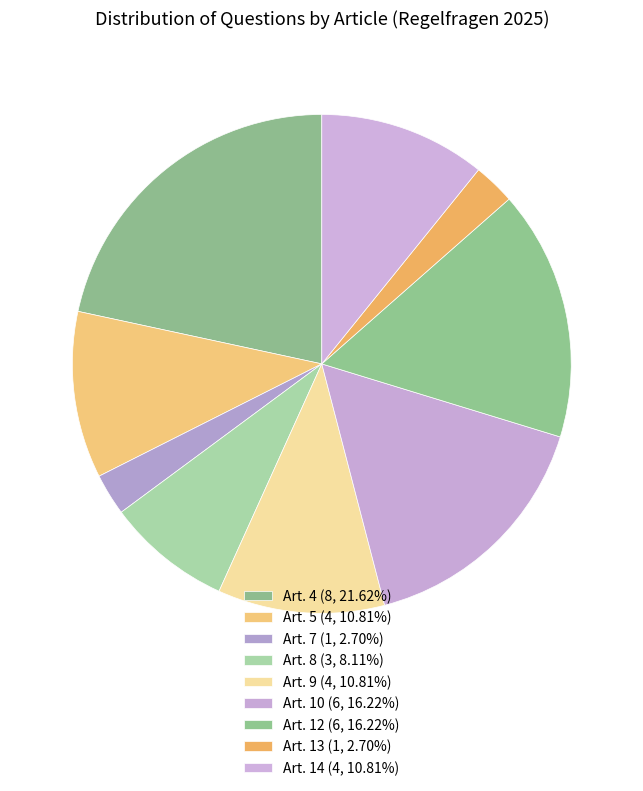

Count the number of slices in the pie.

9